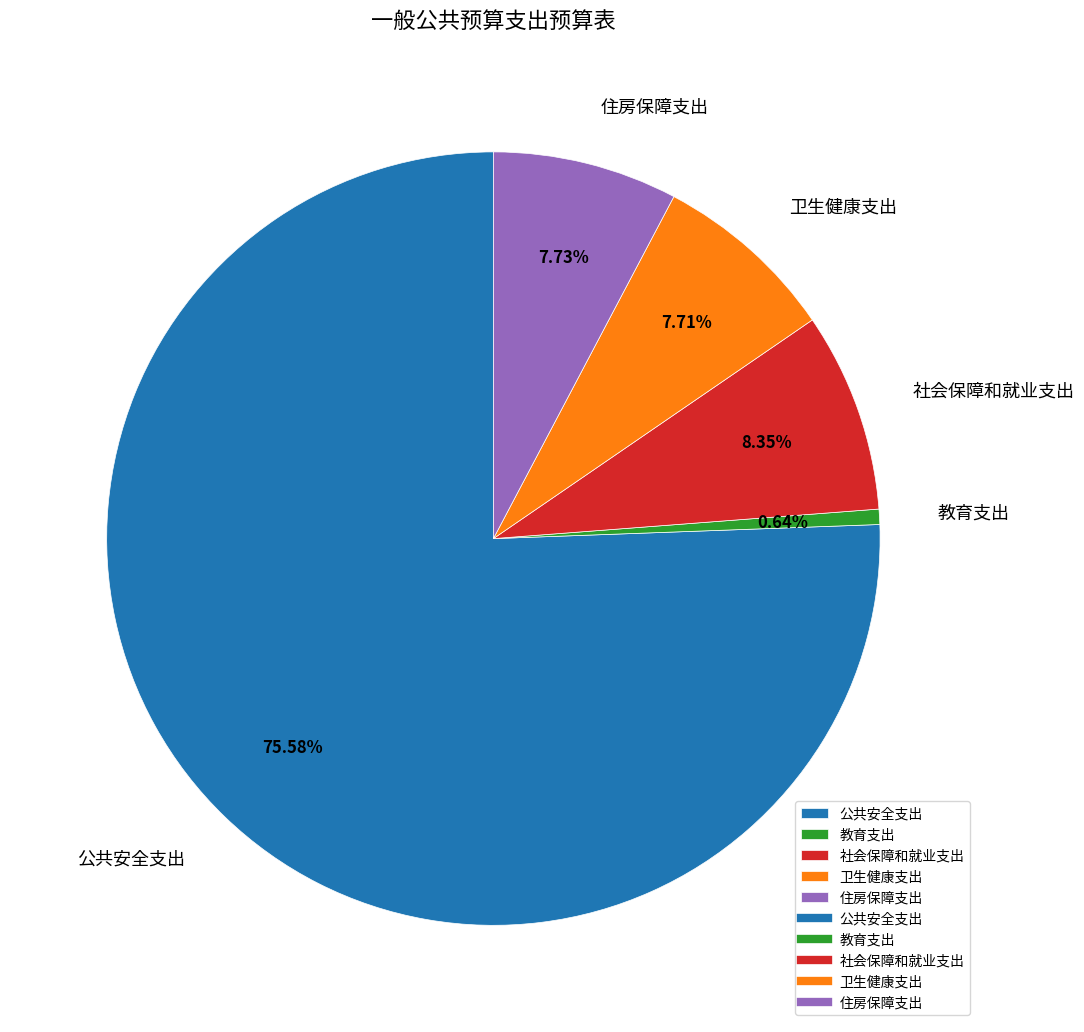

To the nearest percent, what percentage of the pie is 住房保障支出?

8%